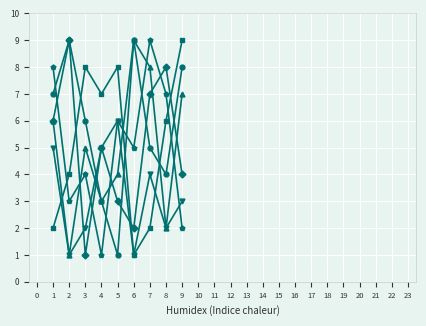

Between 6 and 4, which is larger?

6